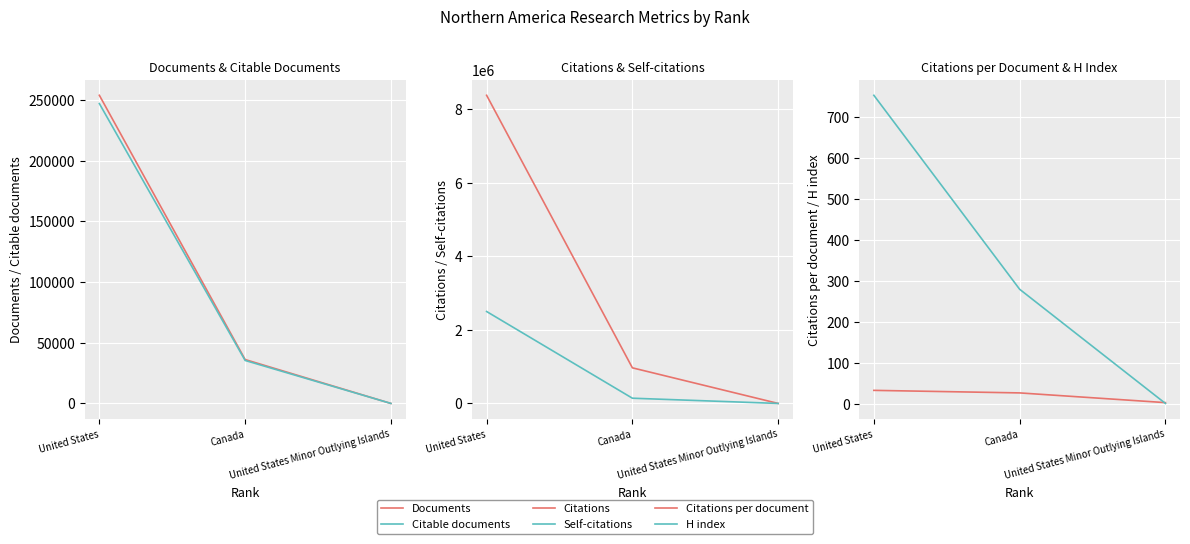

What is the average value of the H index series?

345.0